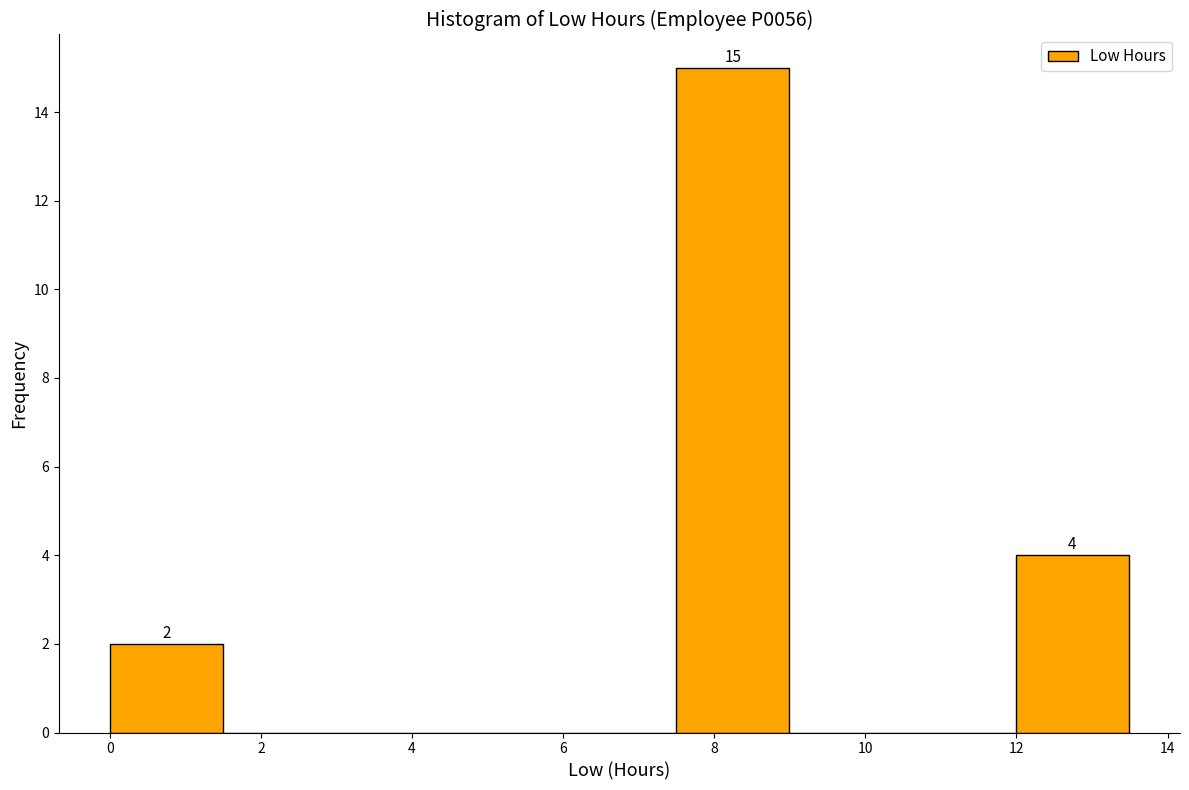

Over which range of the x-axis is the bar tallest?

7.4 to 9.0